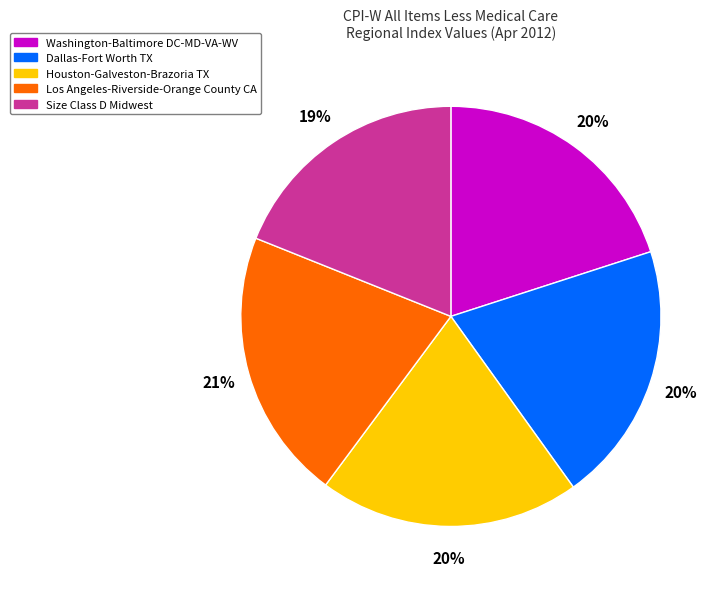

To the nearest percent, what is the average slice percentage?

20%